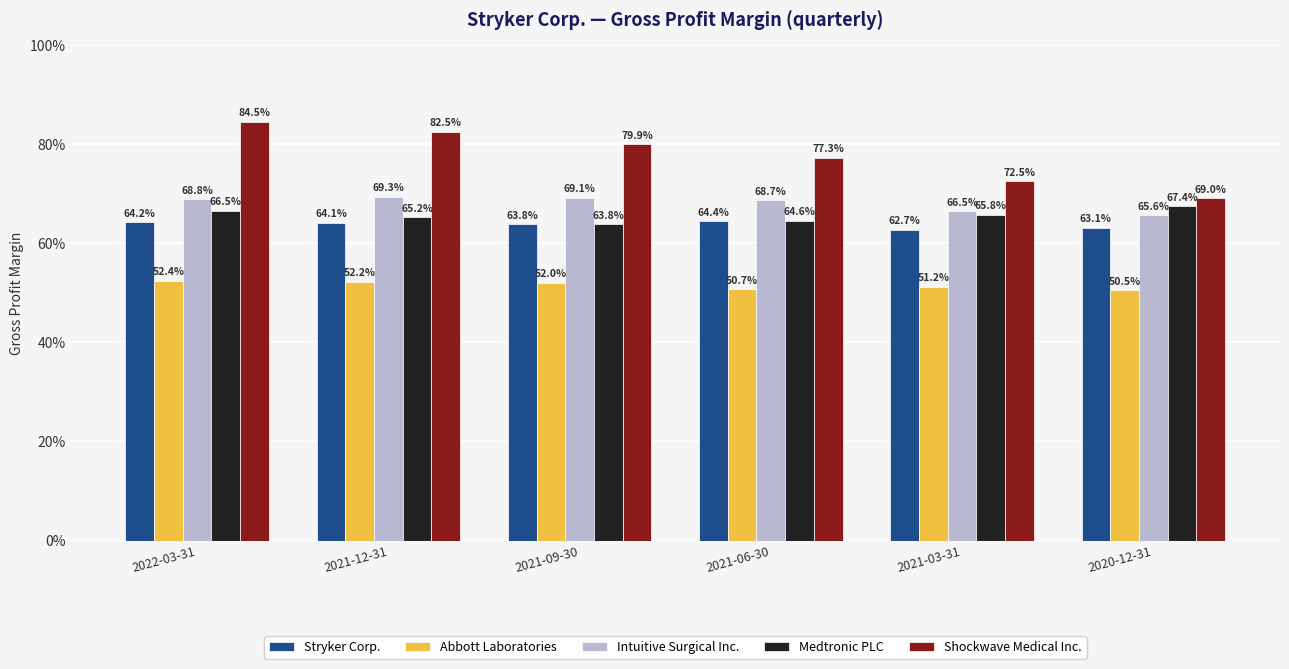

What are all the series names shown in the legend?

Stryker Corp., Abbott Laboratories, Intuitive Surgical Inc., Medtronic PLC, Shockwave Medical Inc.